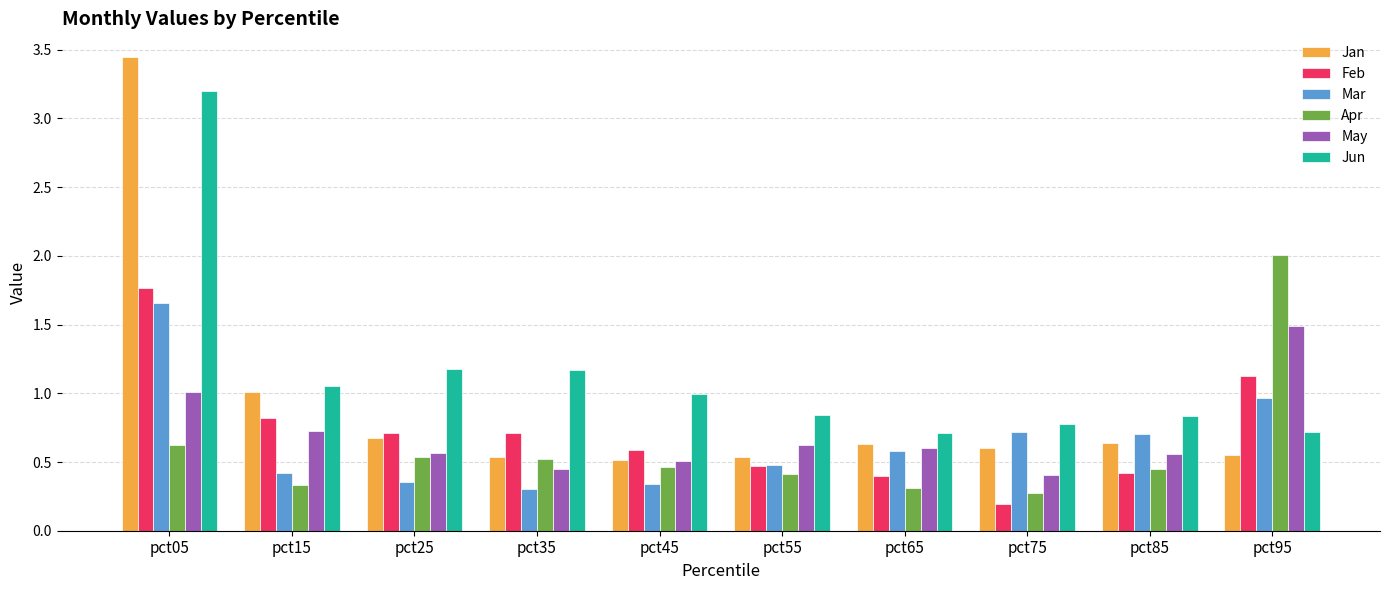

What is the difference between the highest and lowest values at pct15?

0.7